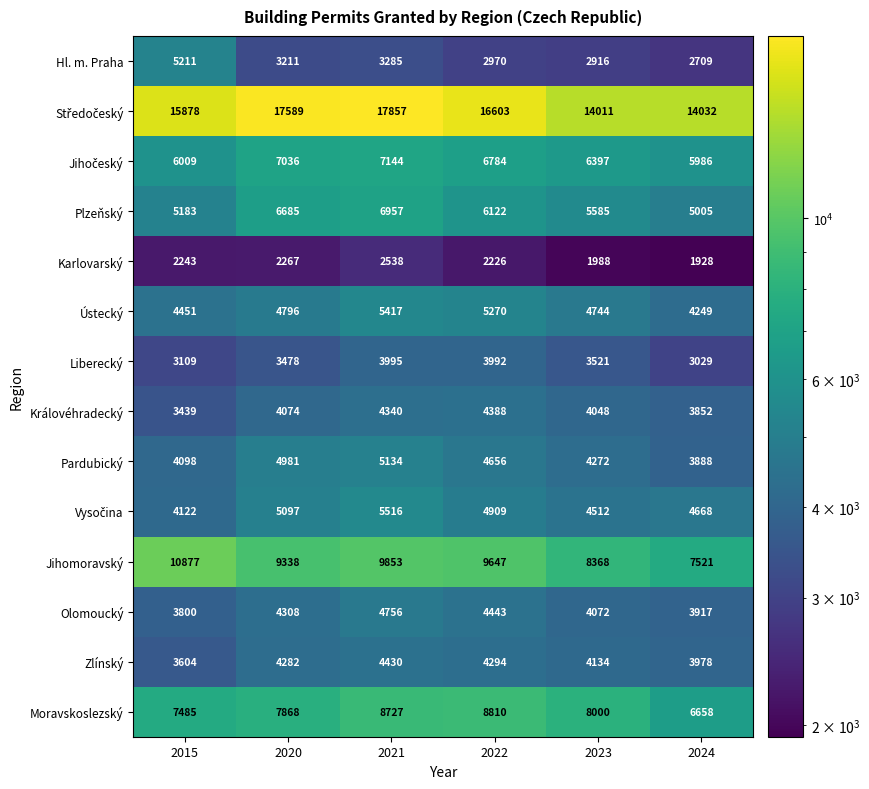

What is the difference between the highest and lowest values at 2024?

12104